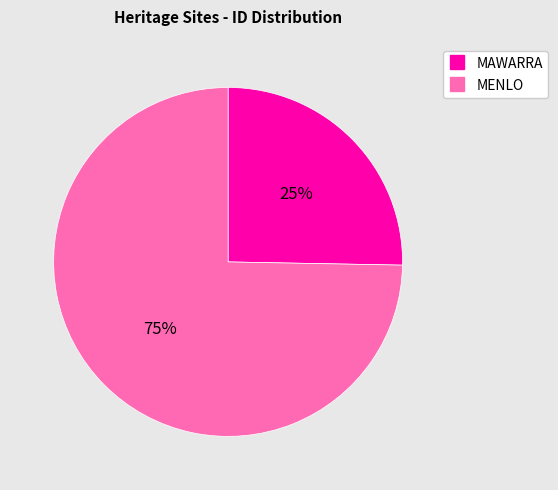

Is MENLO the majority of the pie?

Yes